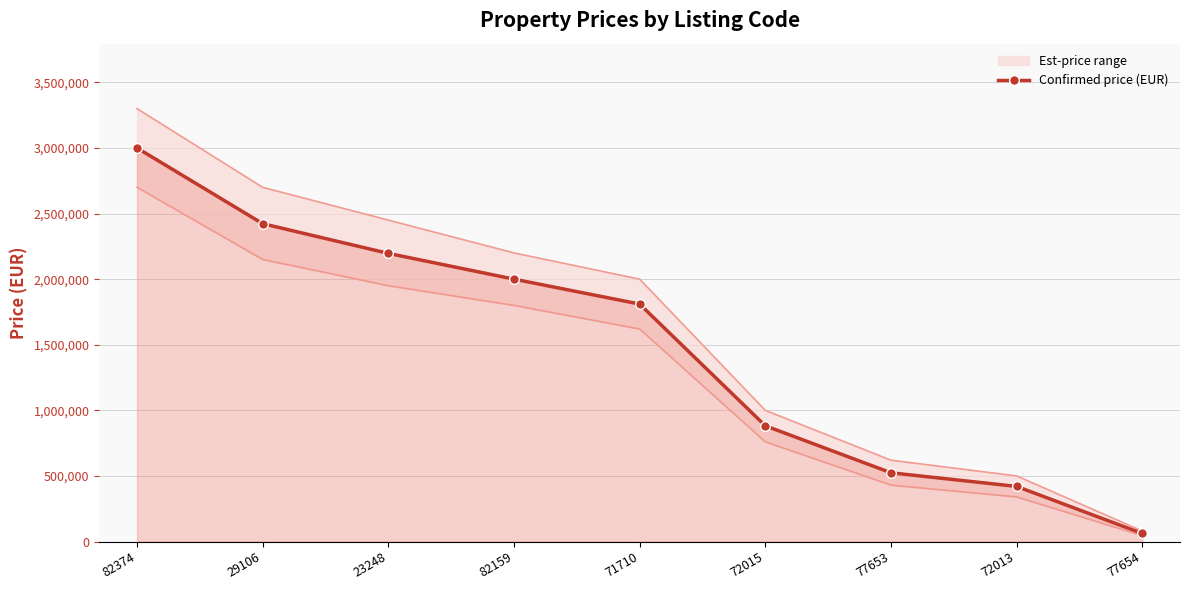

Rank the categories by value from highest to lowest.

82374, 29106, 23248, 82159, 71710, 72015, 77653, 72013, 77654